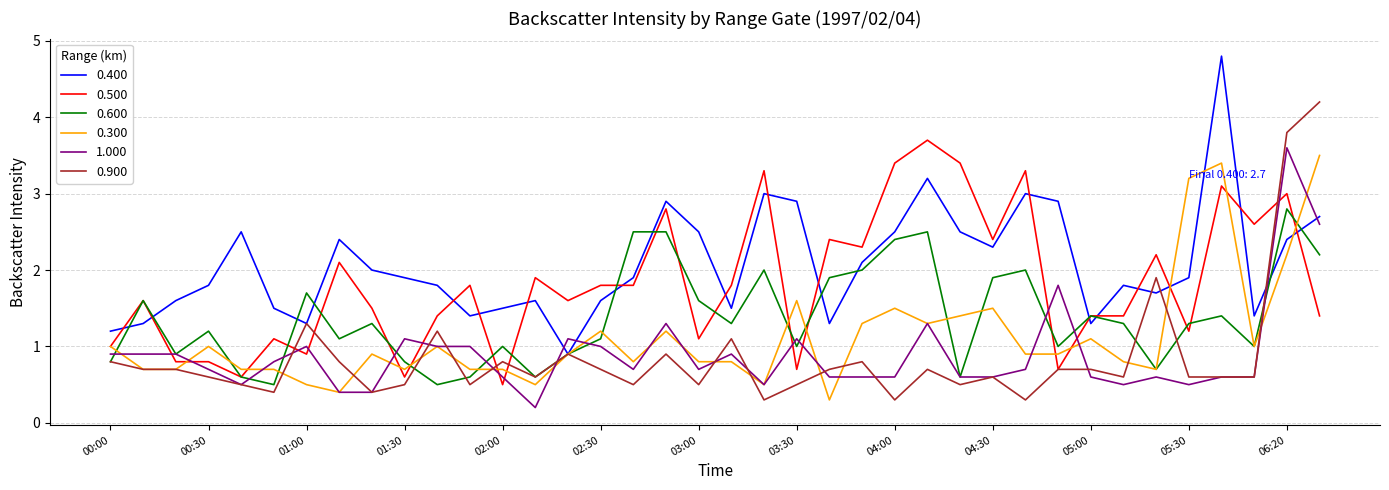

Which series has the largest total across all categories?

0.400